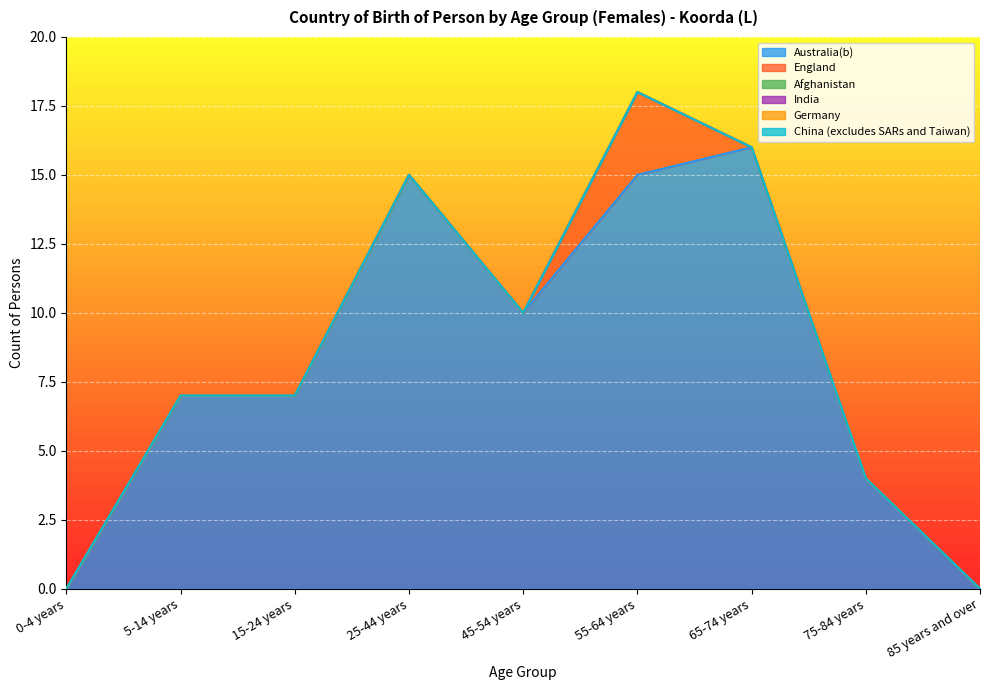

At which category does England reach its first local peak?

55-64 years